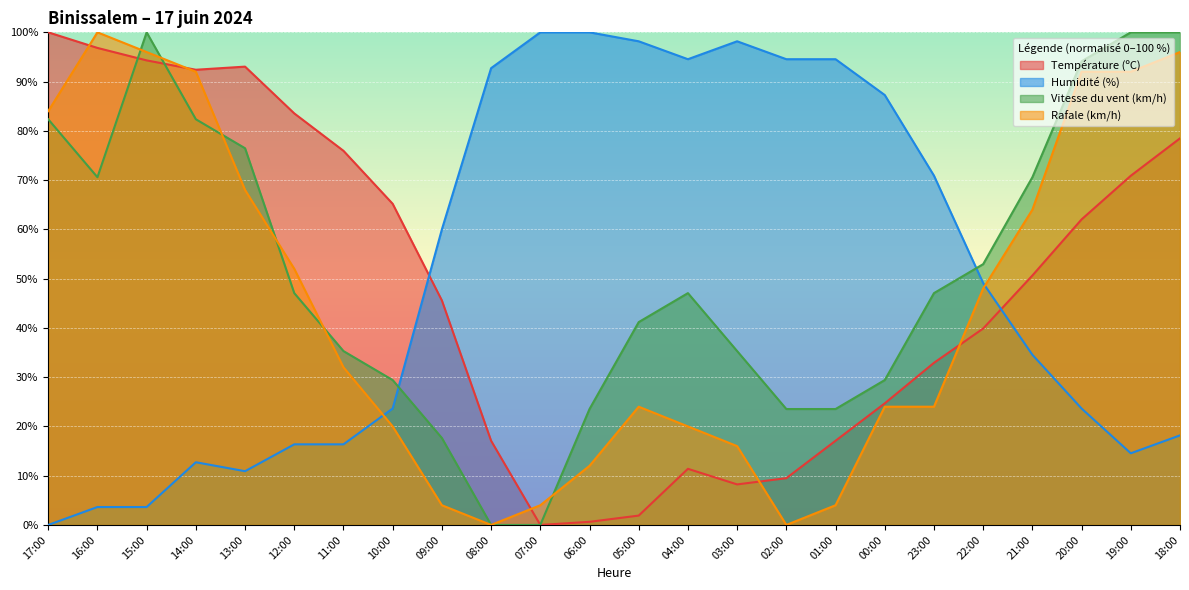

True or false: Humidité (%) has more than 2 points higher than both neighbors.

False